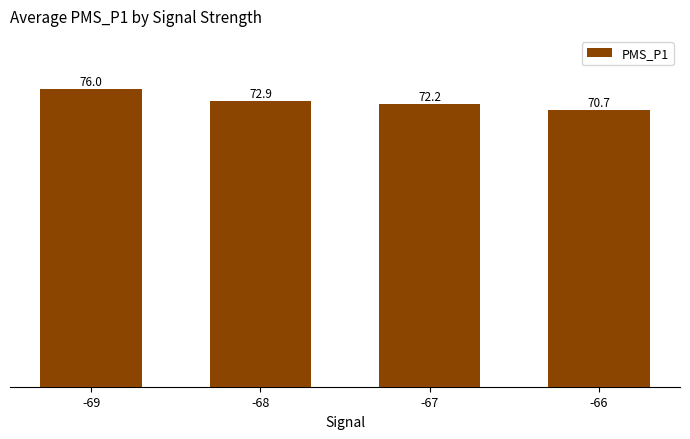

Which category has the highest value across all series?

-69